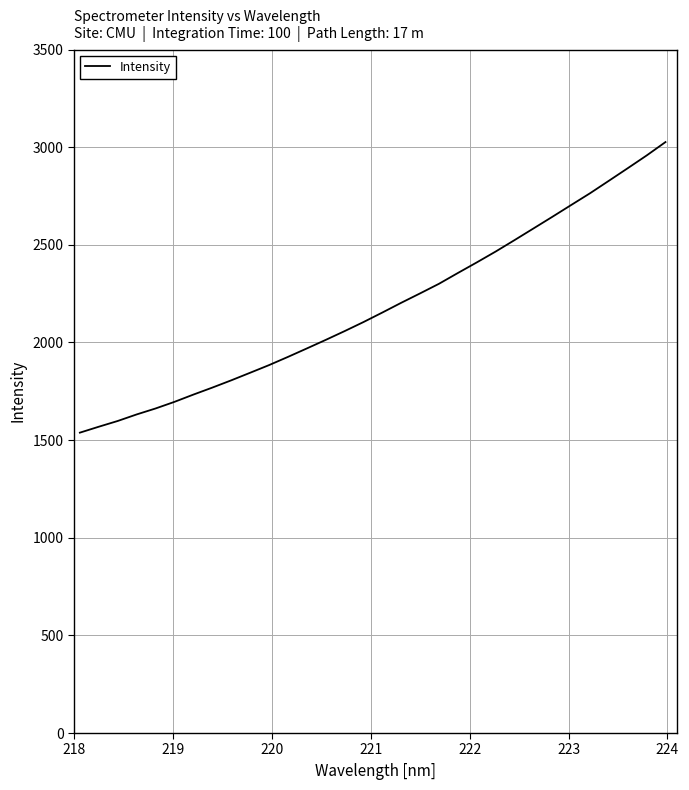

What is the maximum value shown in the chart?

3026.1